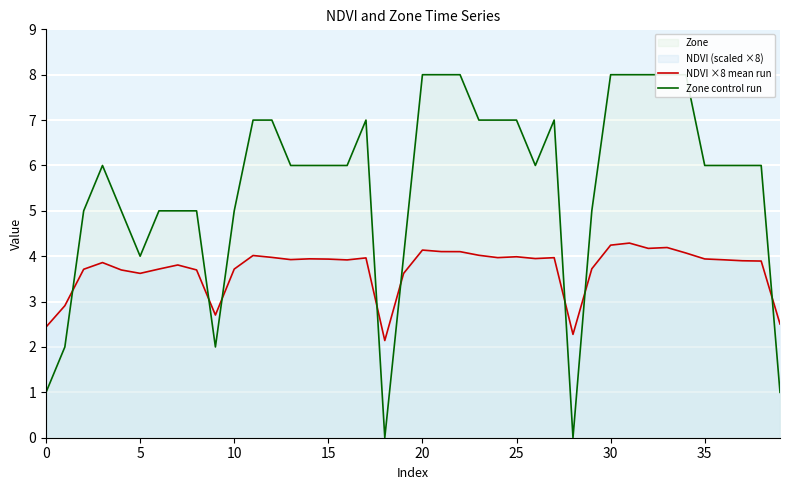

The NDVI ×8 mean run series shows 2.5 at 16. True or false?

False